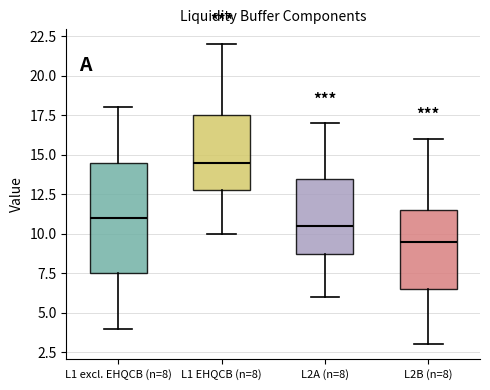

Which box's median line is the lowest?

L2B (n=8)